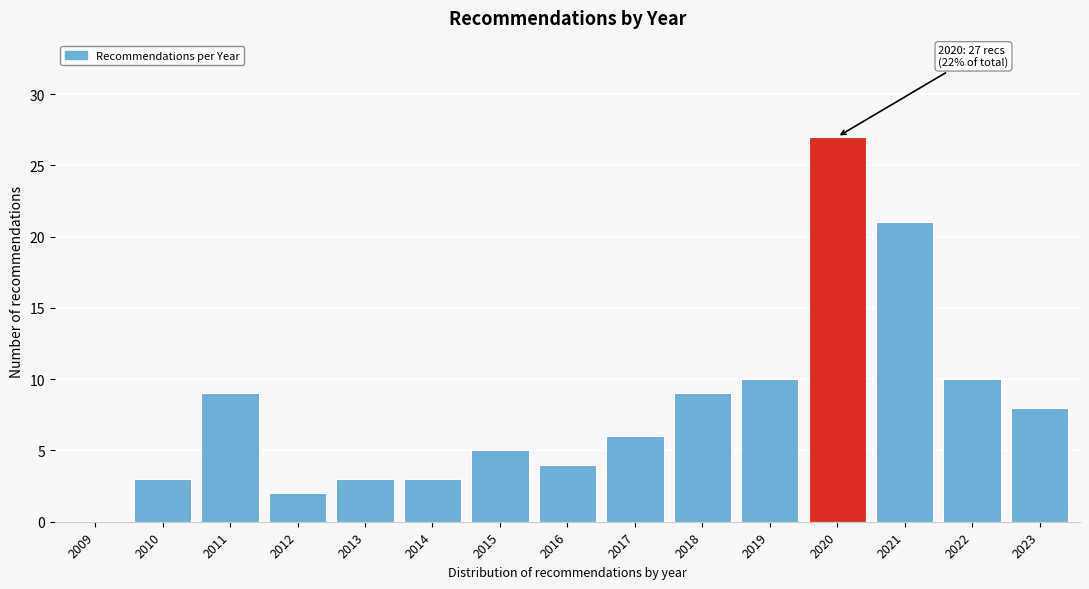

Reading left to right, list all the values displayed in this chart.

2009=0	2010=3	2011=9	2012=2	2013=3	2014=3	2015=5	2016=4	2017=6	2018=9	2019=10	2020=27	2021=21	2022=10	2023=8